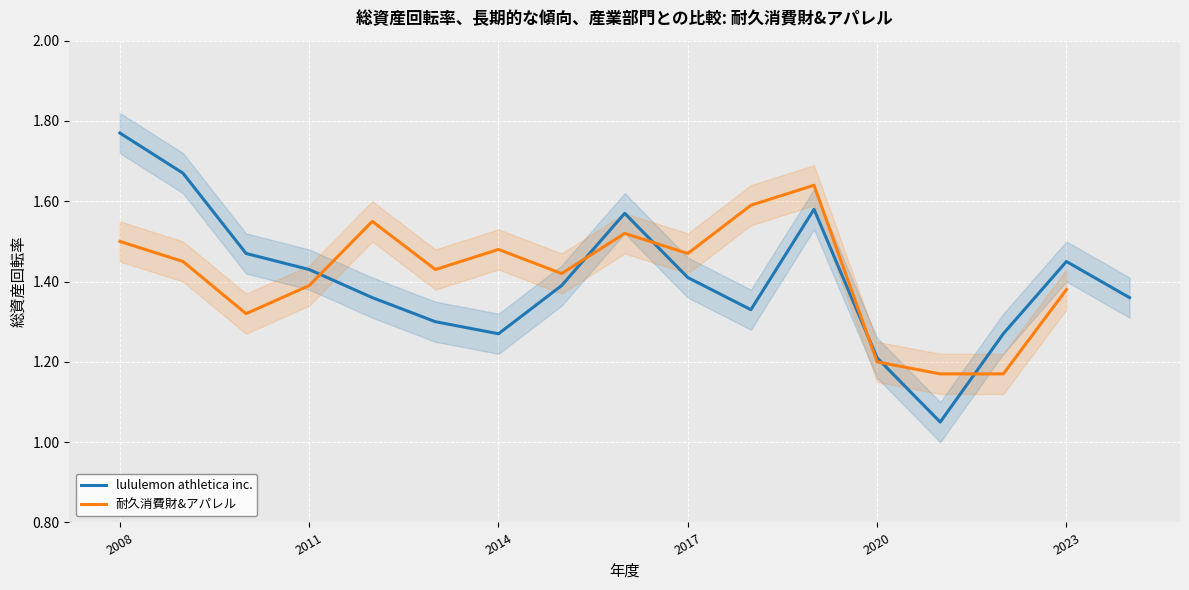

What is the sum of the values at 2017 and 2014?

2.7